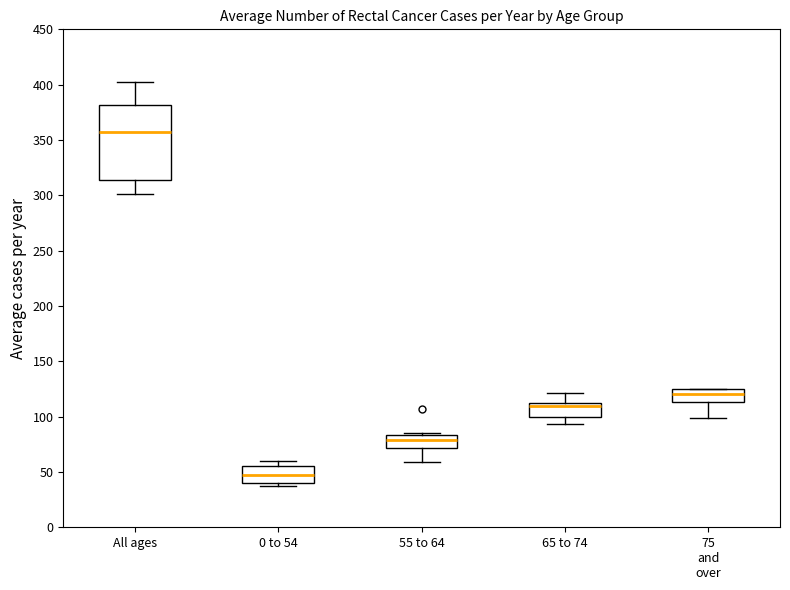

Which box is the tallest, from its lower edge to its upper edge?

All ages